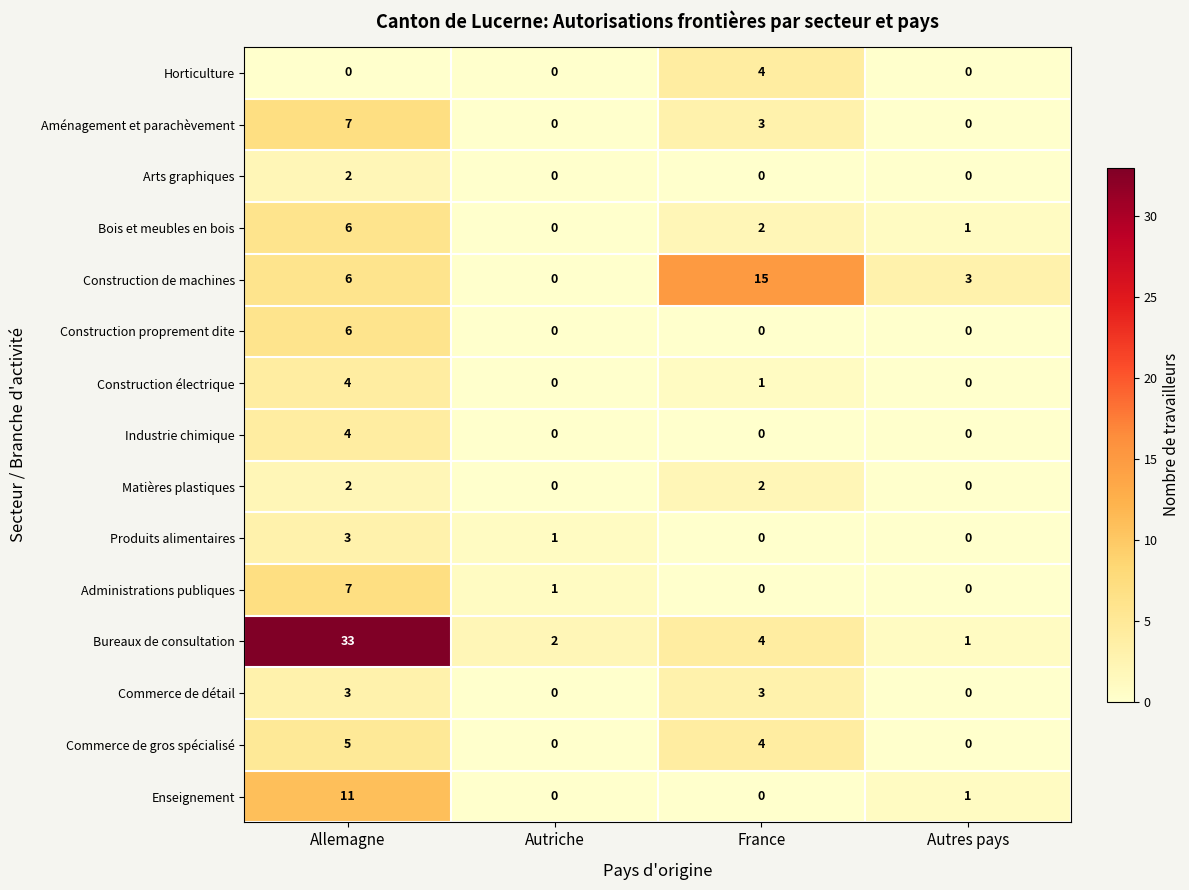

The Commerce de gros spécialisé series shows -2 at Autres pays. True or false?

False